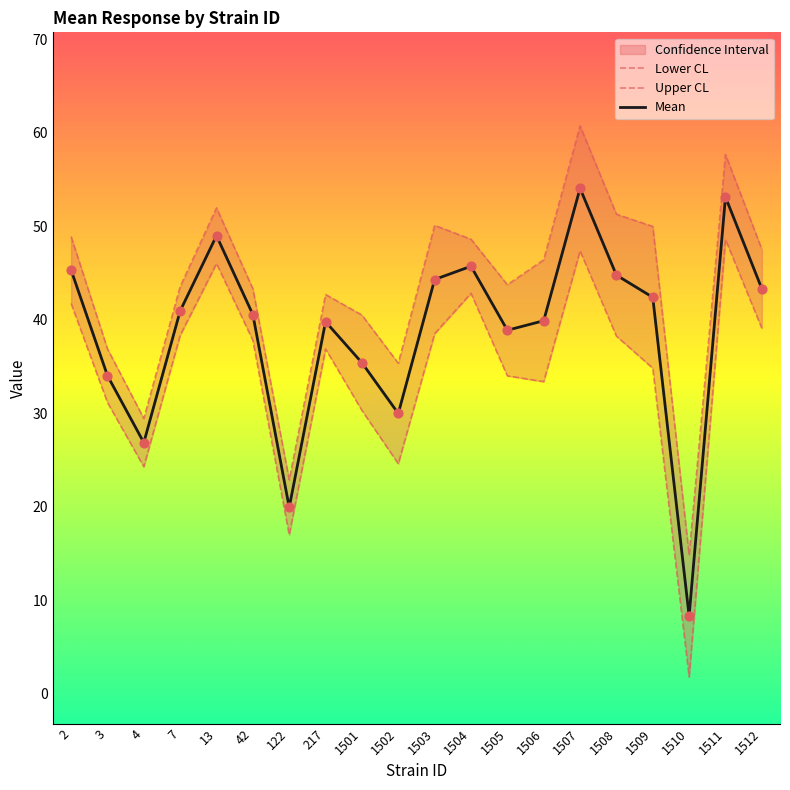

Is the value of Upper CL at 1509 greater than the value of Lower CL at 1501?

Yes